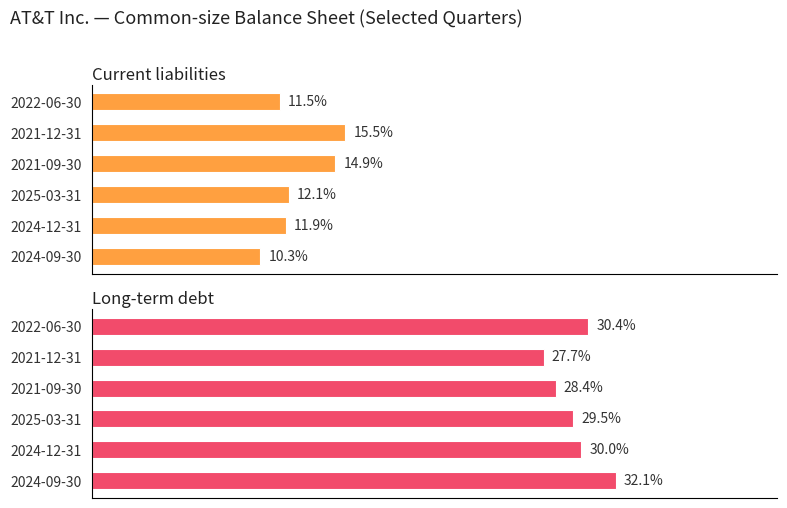

Rank the series at 2024-09-30 from highest to lowest value.

Long-term debt, Current liabilities